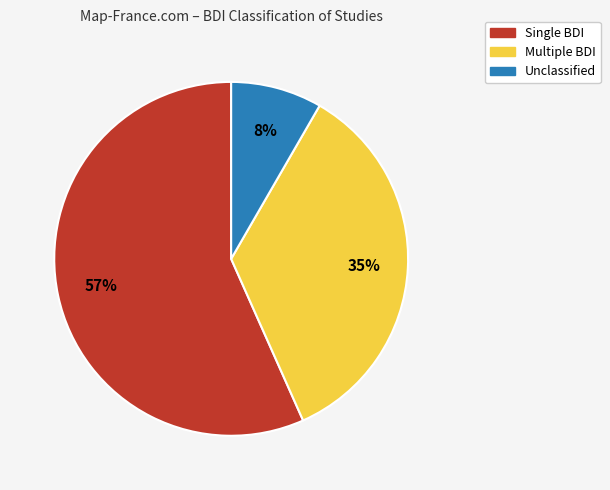

Is the sum of Unclassified and Multiple BDI greater than half?

No